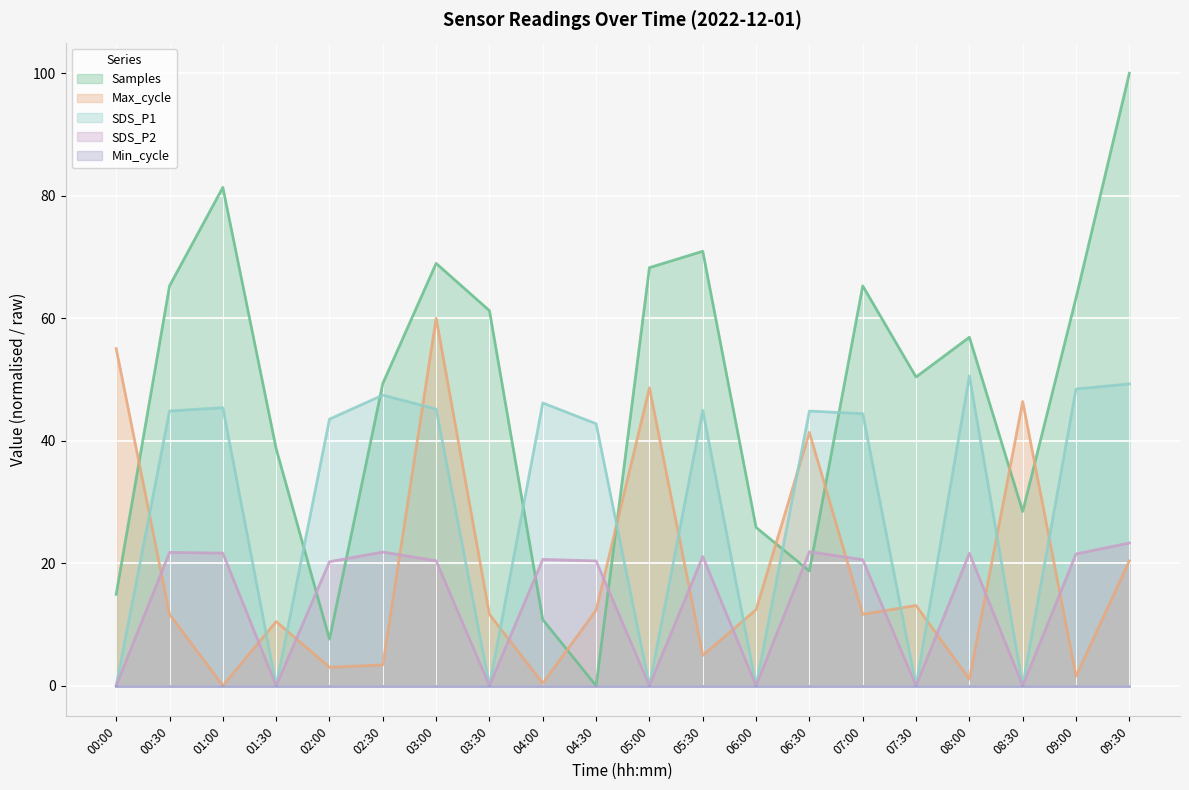

Which series changed the most between 03:30 and 06:00?

Samples